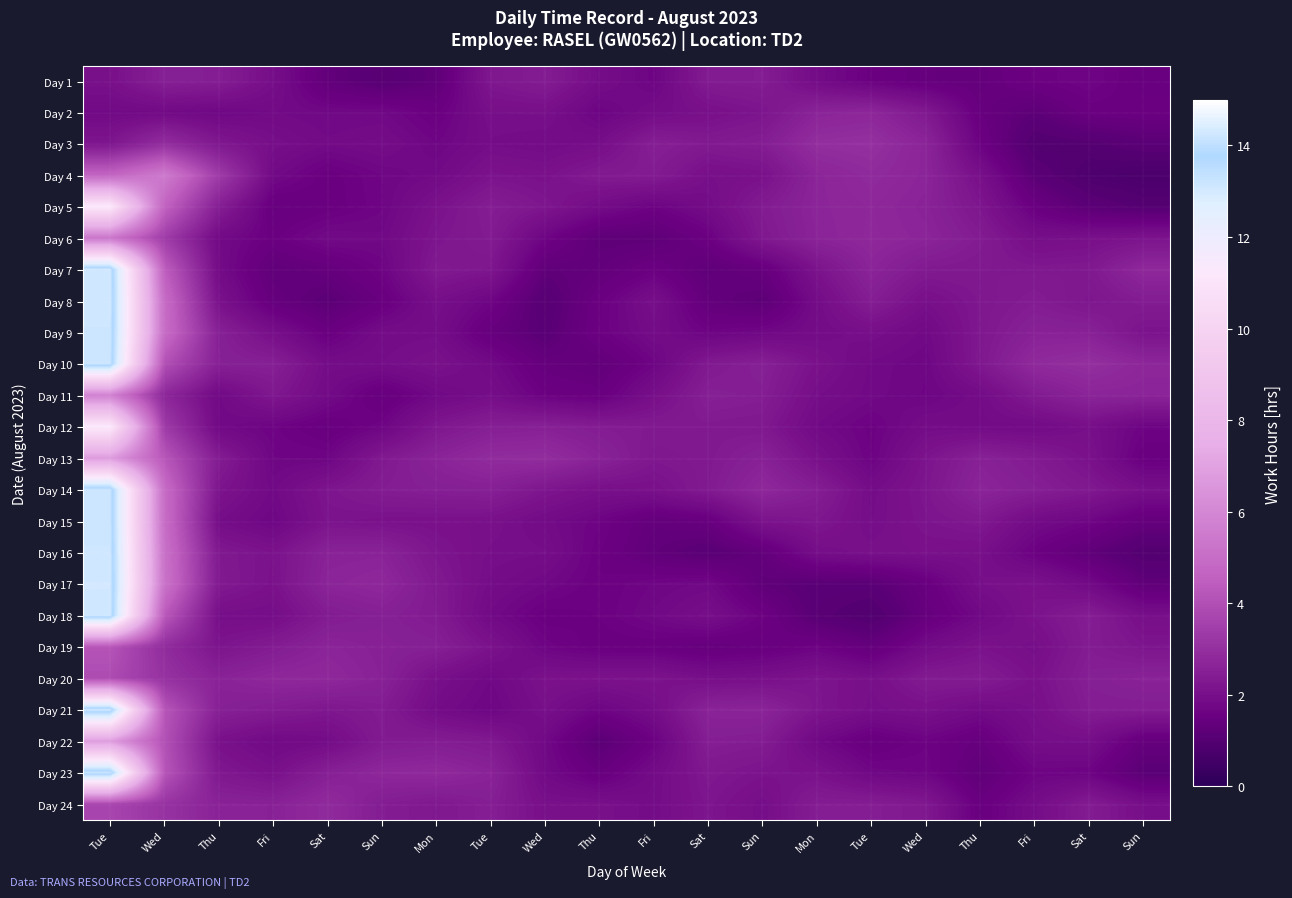

Between Thu and Fri, which is larger?

Thu